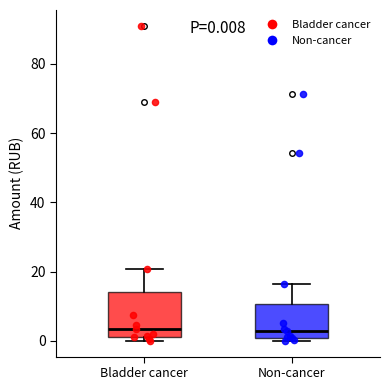

Comparing the boxes themselves (not the whiskers), which one is the tallest?

Bladder cancer